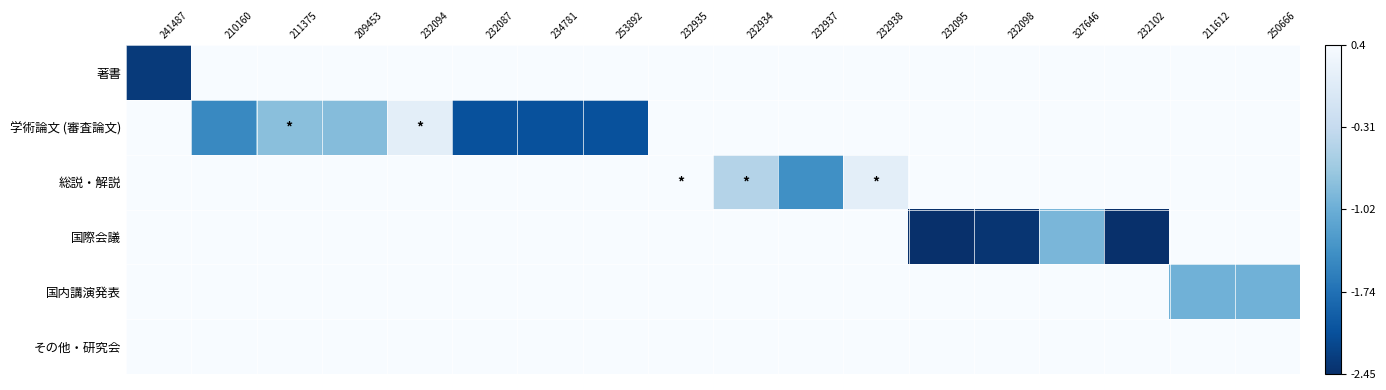

Between 253892 and 232934, which series saw the biggest shift?

学術論文 (審査論文)